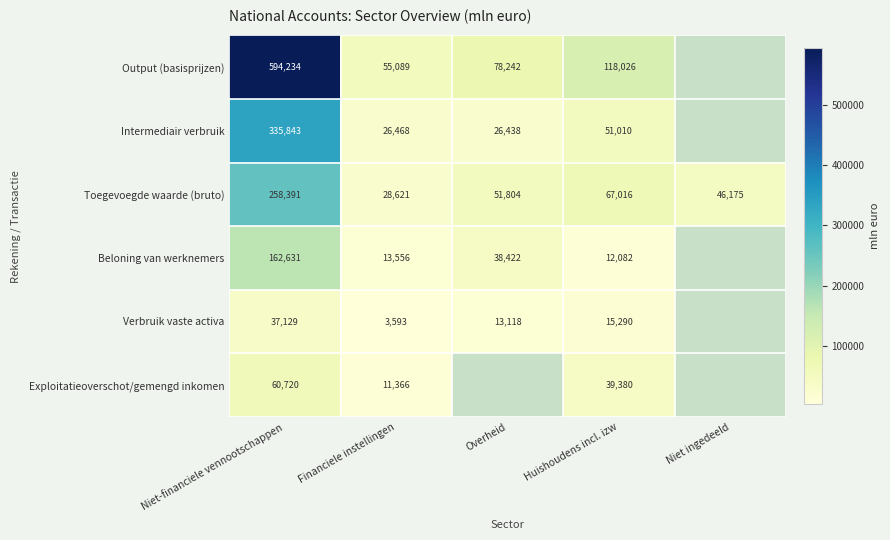

How many data points in Toegevoegde waarde (bruto) are less than 51804?

2